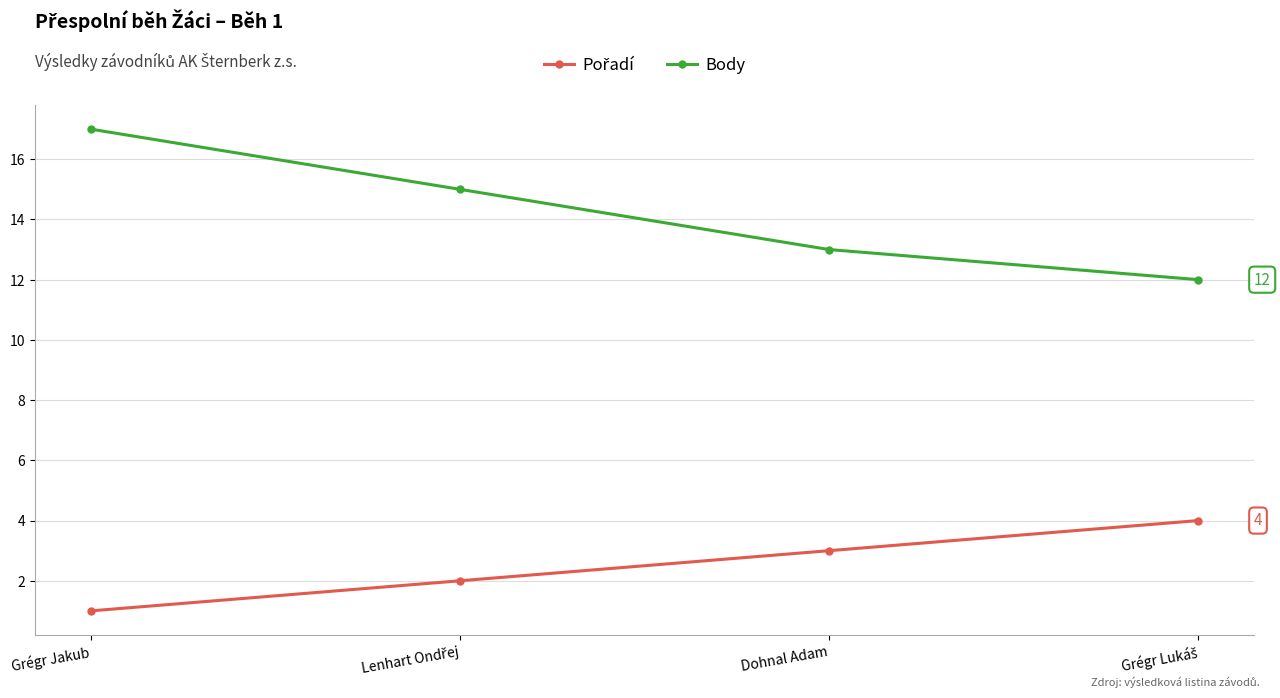

What is the sum of the Body values at Dohnal Adam and Grégr Jakub?

30